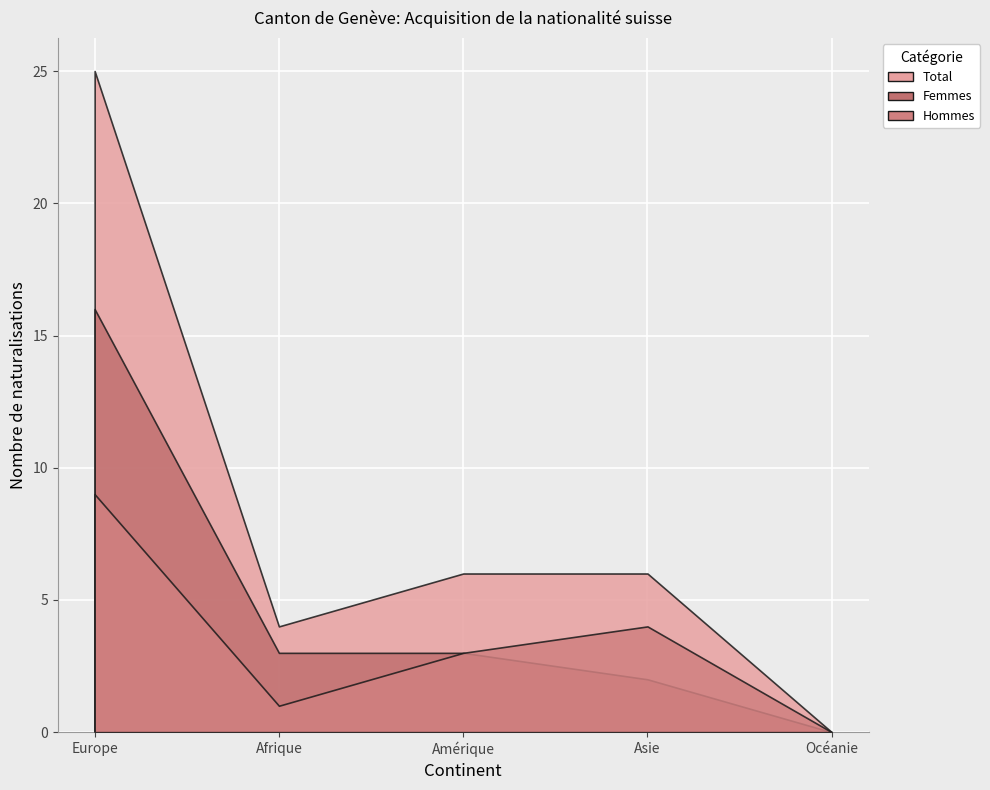

What are all the series names shown in the legend?

Total, Femmes, Hommes